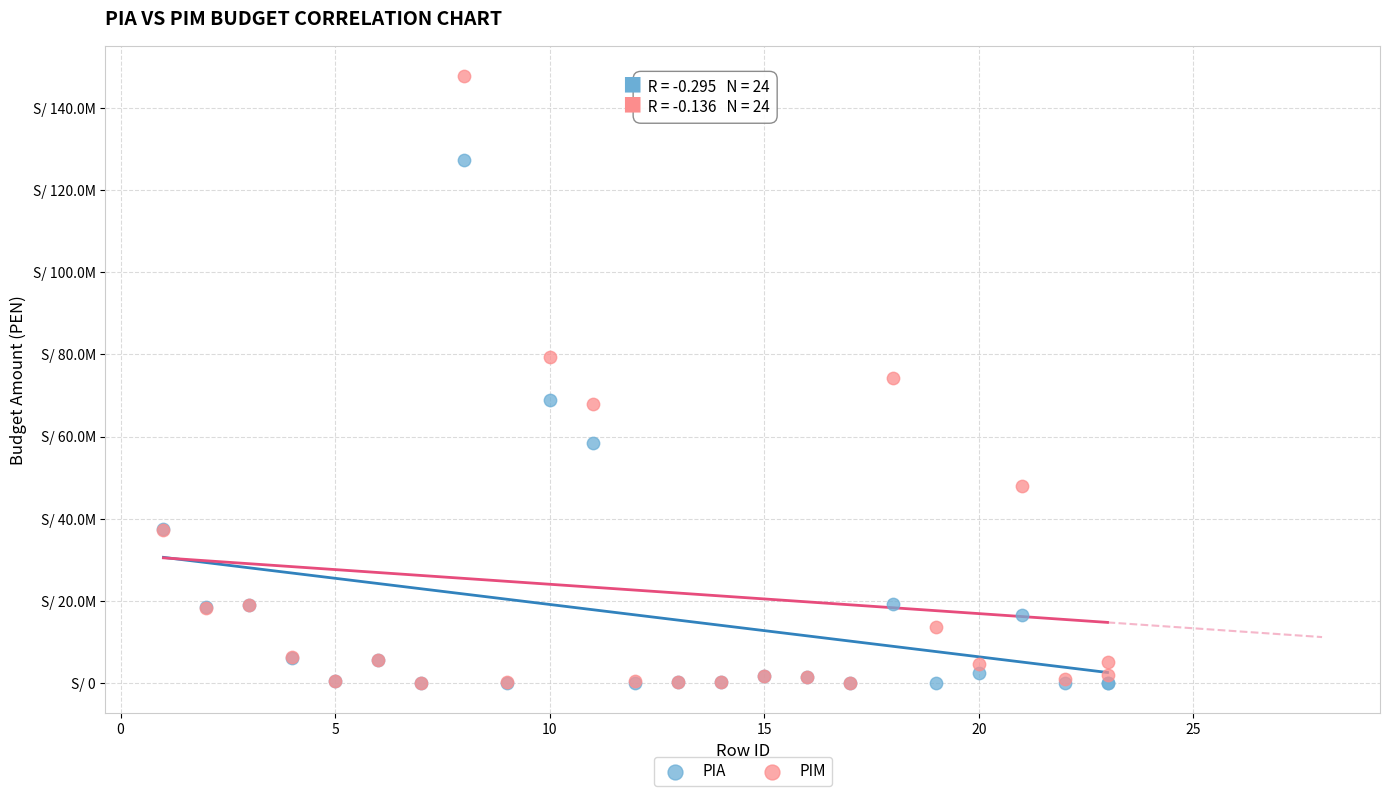

What are all the series names shown in the legend?

PIA, PIM